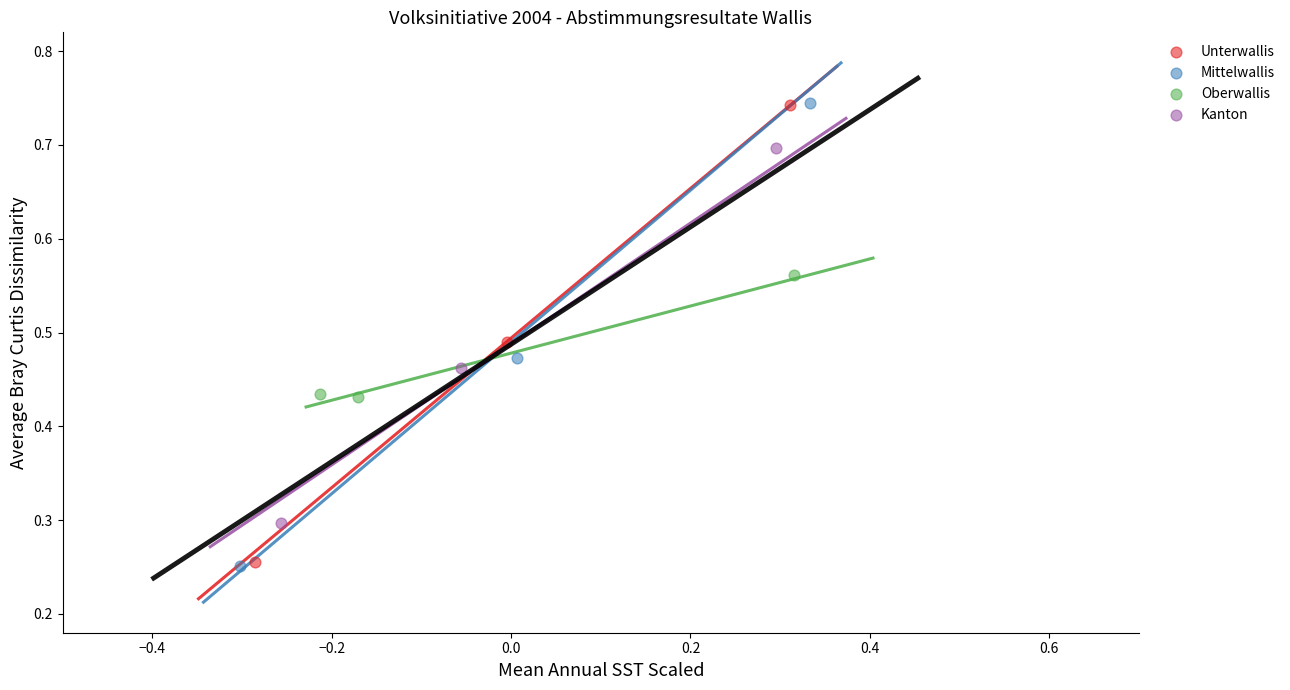

Which series has the widest spread of Y values?

Mittelwallis